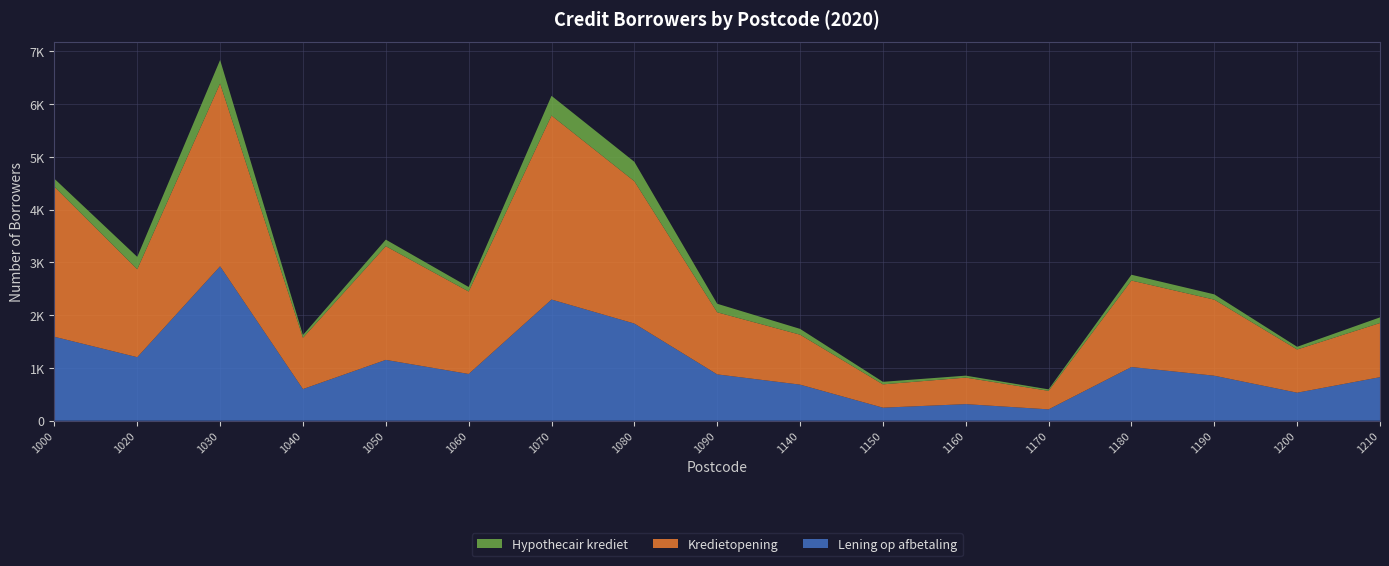

Reading left to right, transcribe all the data shown in this chart.

Lening op afbetaling: 1000=1591	1020=1204	1030=2928	1040=600	1050=1153	1060=886	1070=2297	1080=1842	1090=878	1140=684	1150=247	1160=314	1170=215	1180=1018	1190=853	1200=531	1210=825
Kredietopening: 1000=2845	1020=1667	1030=3465	1040=972	1050=2155	1060=1563	1070=3488	1080=2698	1090=1177	1140=947	1150=442	1160=503	1170=351	1180=1639	1190=1442	1200=819	1210=1027
Hypothecair krediet: 1000=151	1020=235	1030=446	1040=52	1050=125	1060=86	1070=374	1080=368	1090=162	1140=110	1150=48	1160=37	1170=28	1180=110	1190=100	1200=51	1210=107